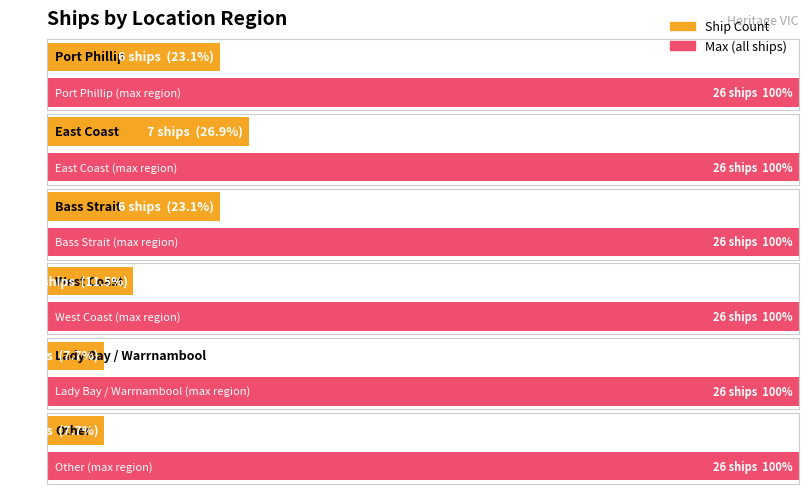

What is the label of the 1st bar from the right?

Other